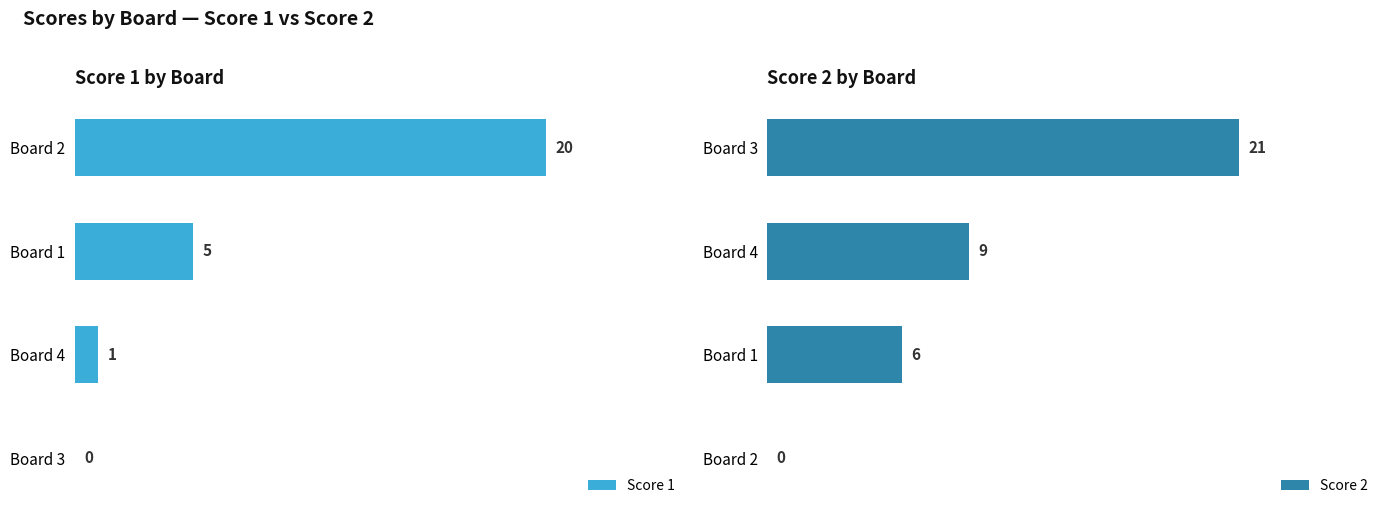

How many distinct data groups are displayed?

2